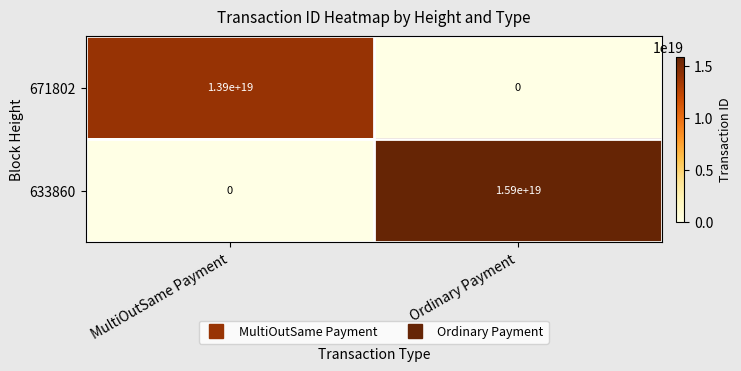

At which category is the sum across all series the highest?

Ordinary Payment